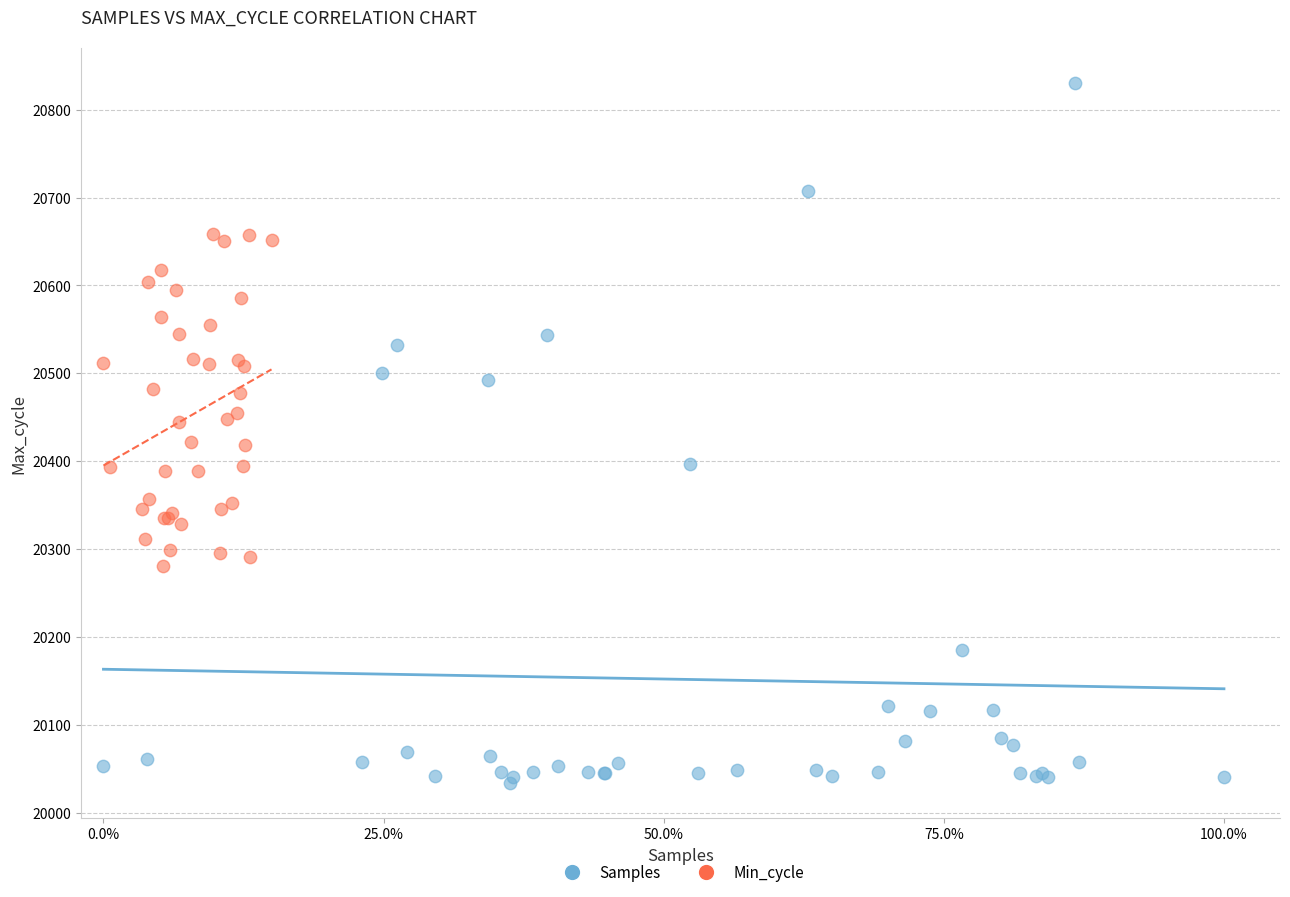

What are all the series names shown in the legend?

Samples, Min_cycle